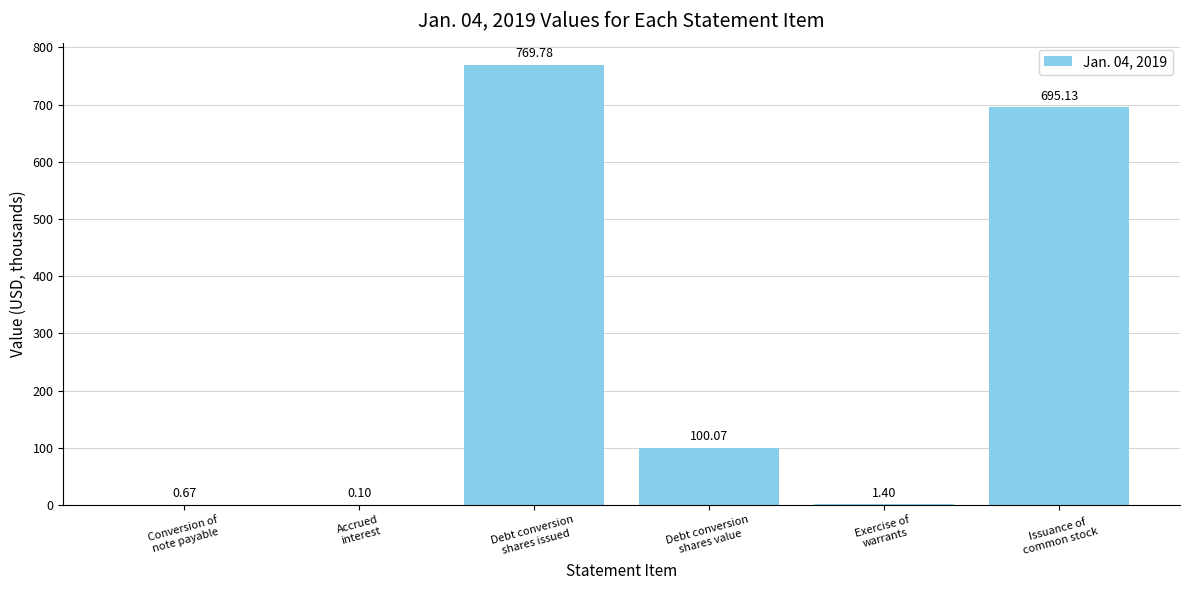

What is the average value?

261.2